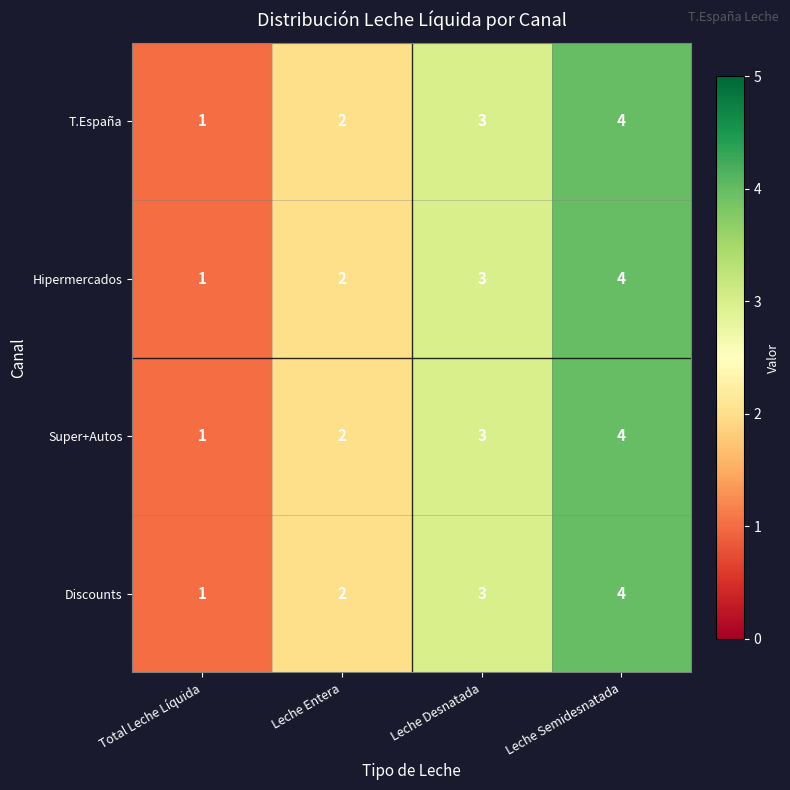

At which category is the sum across all series the highest?

Leche Semidesnatada